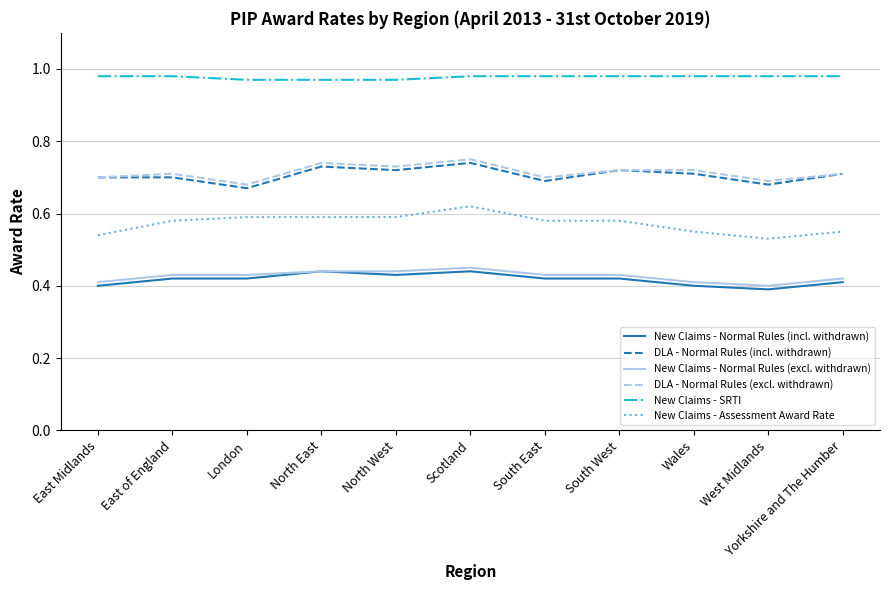

True or false: New Claims - SRTI and New Claims - Normal Rules (incl. withdrawn) cross at least once.

False